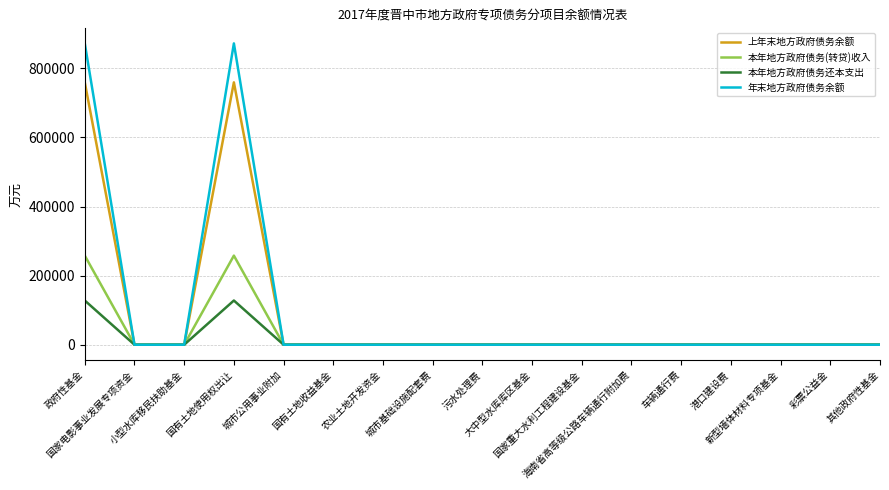

Which series has the widest spread of values?

年末地方政府债务余额